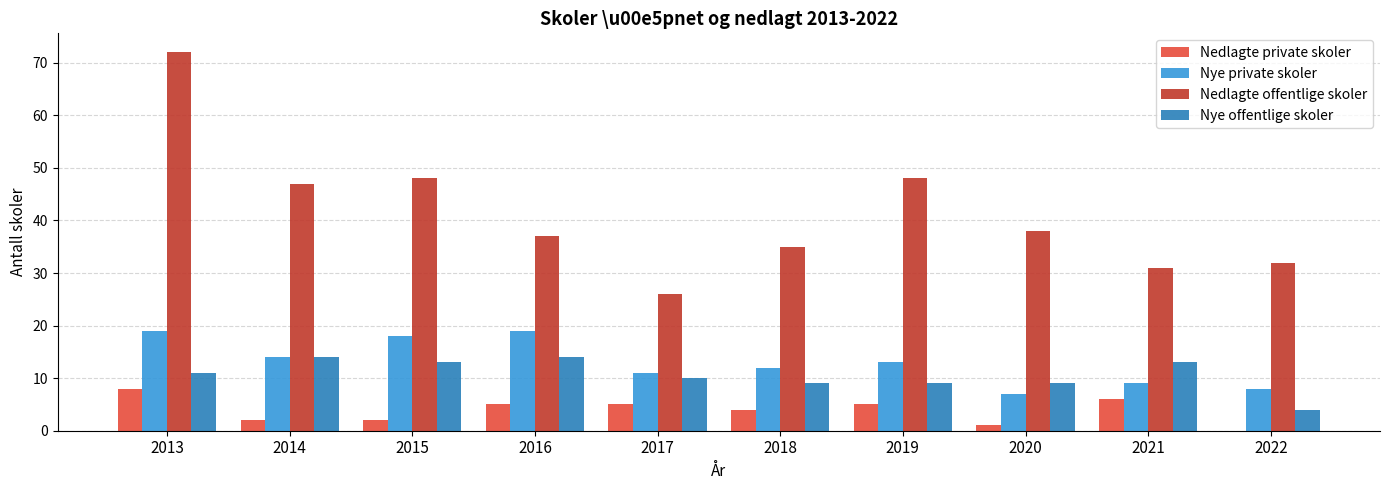

What is the greatest value displayed?

72